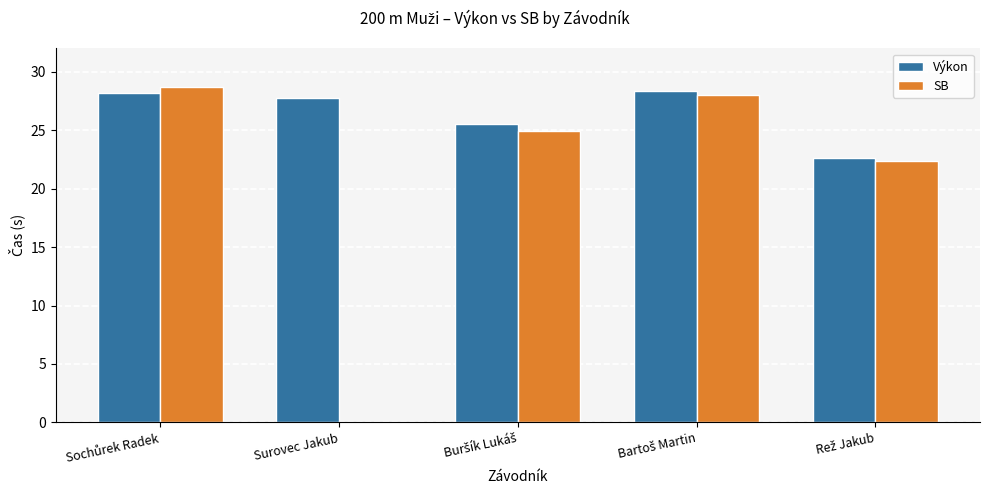

Which series has the largest total across all categories?

Výkon